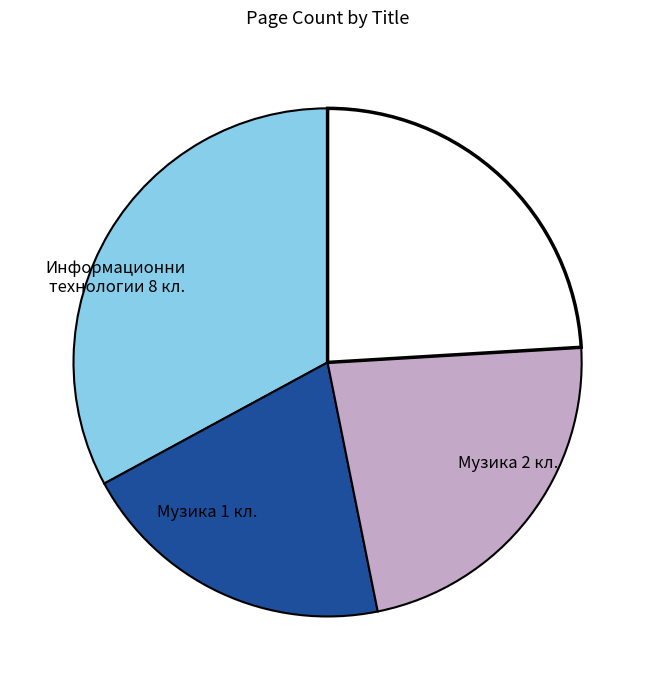

Does any single category account for the majority?

No